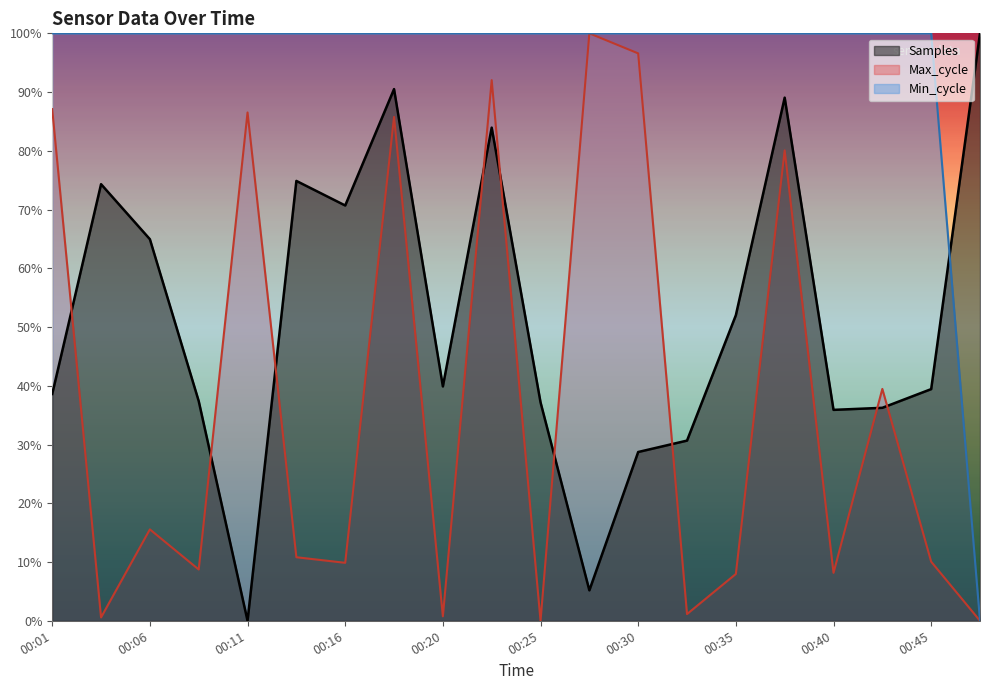

Read the Min_cycle value at 00:33.

100.0